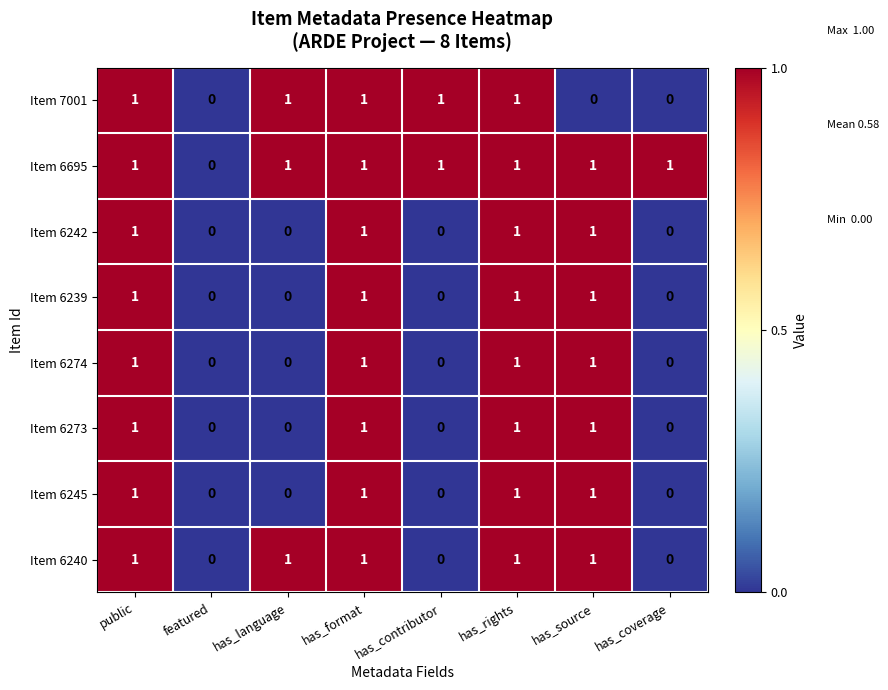

Is the value of Item 6273 at has_coverage greater than the value of Item 6239 at has_source?

No